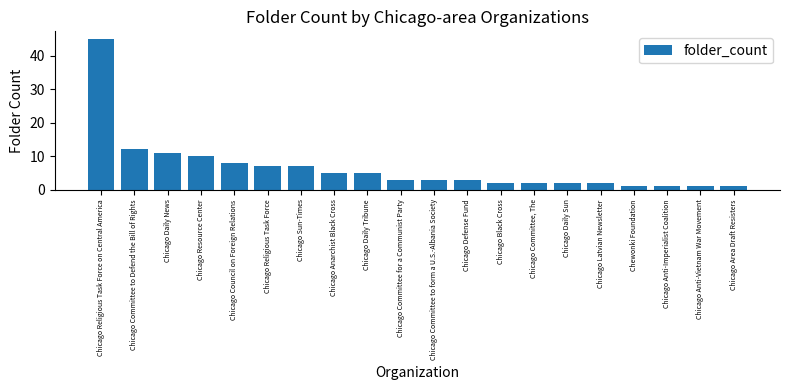

The chart shows a value of 7 at Chicago Religious Task Force. True or false?

True